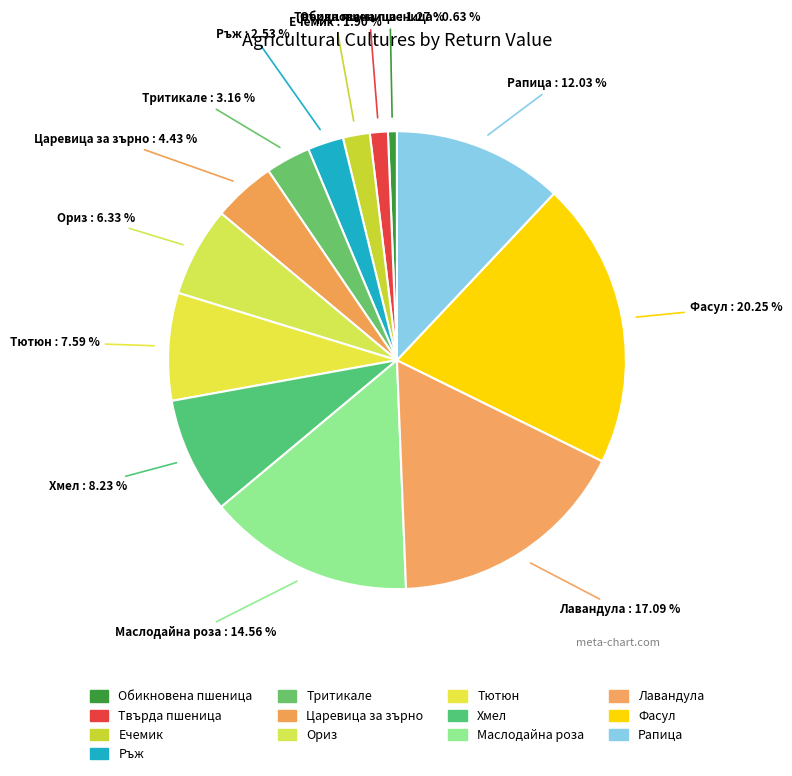

How many slices are in this pie chart?

13